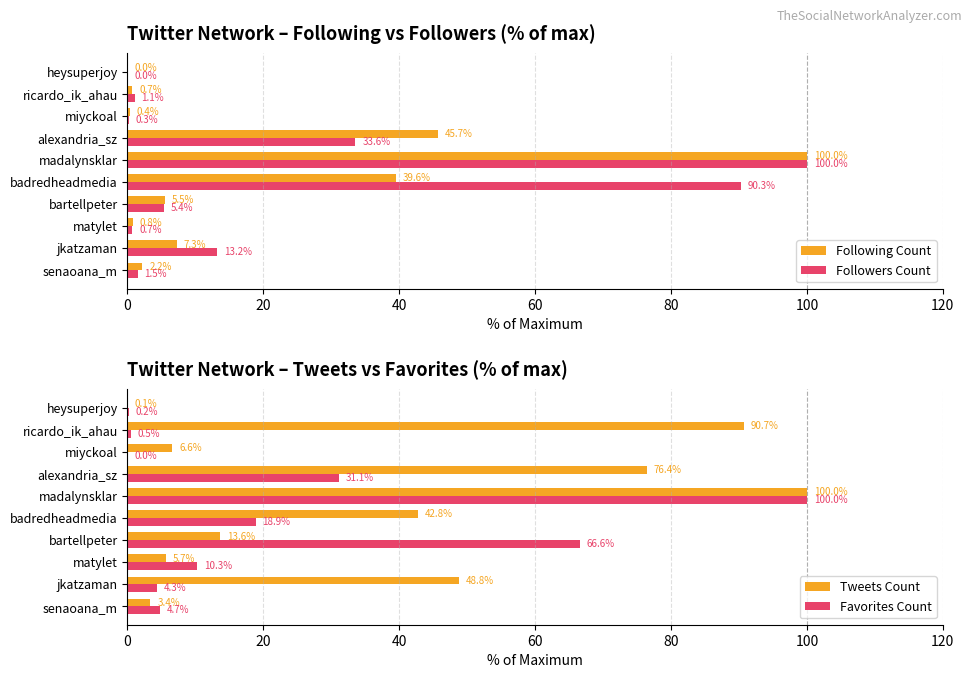

What is the difference between the second highest and minimum values in the Following Count series?

45.7